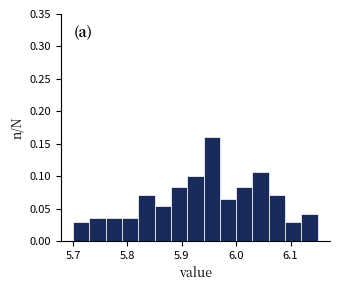

Read against the x-axis, roughly where is the centre of the tallest bar?

5.96